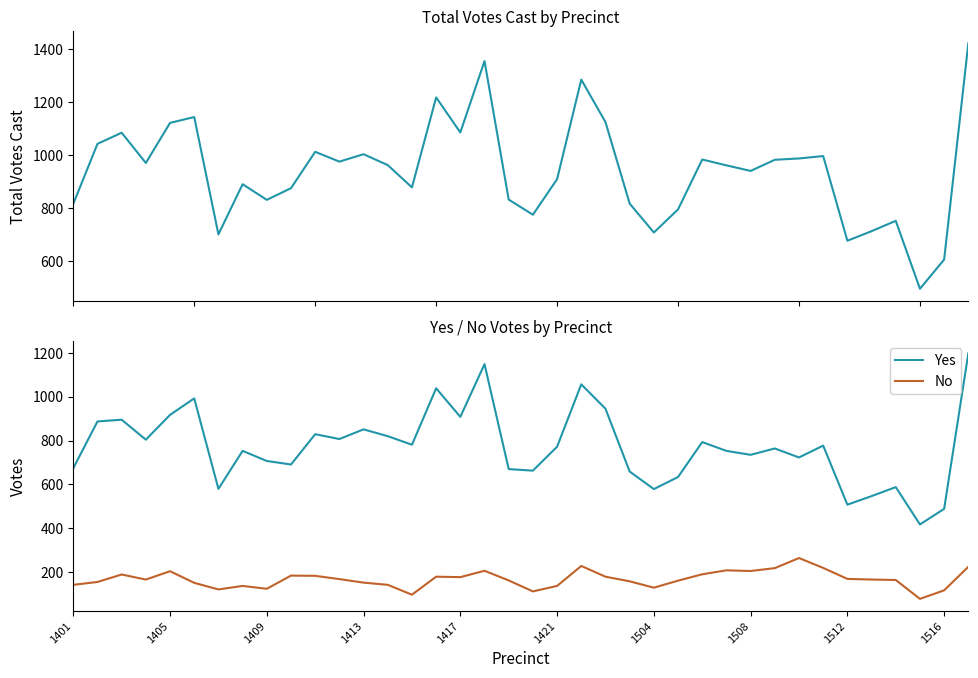

True or false: Yes and No intersect in this chart.

False